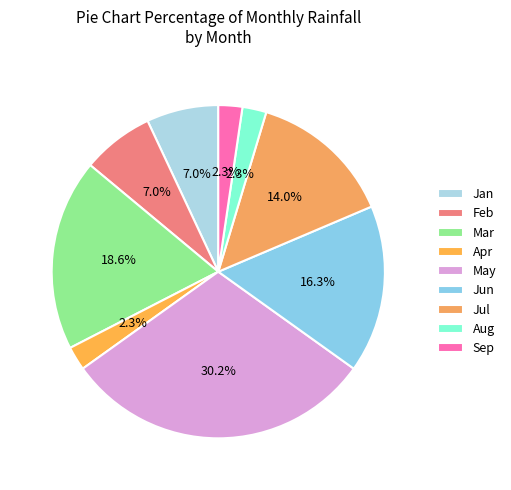

What percentage is the Sep slice, to the nearest percent?

2%